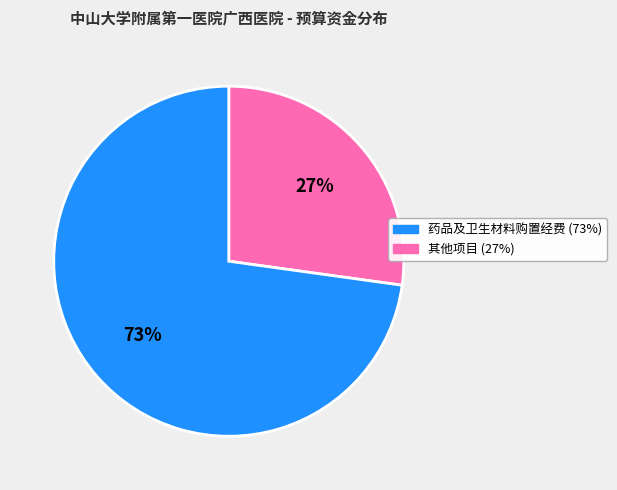

Does any single category account for the majority?

Yes